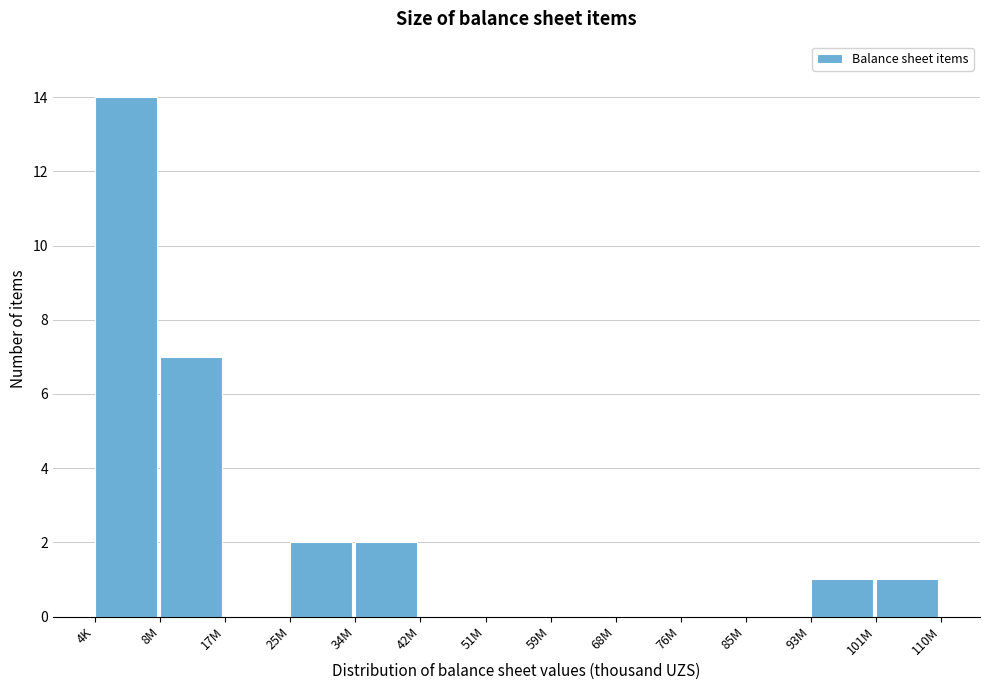

Reading right to left, extract all data points from this chart.

101M=1	93M=1	85M=0	76M=0	68M=0	59M=0	51M=0	42M=0	34M=2	25M=2	17M=0	8M=7	4K=14